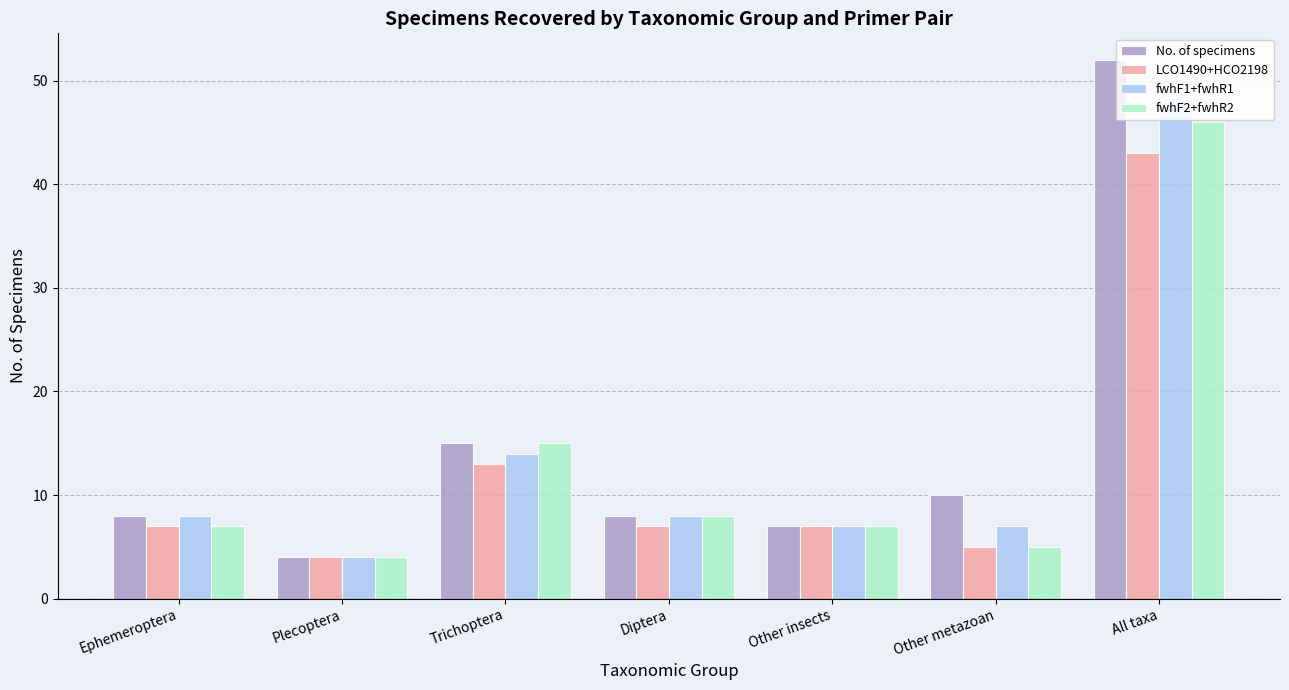

What is the difference between the LCO1490+HCO2198 values at Ephemeroptera and Trichoptera?

6